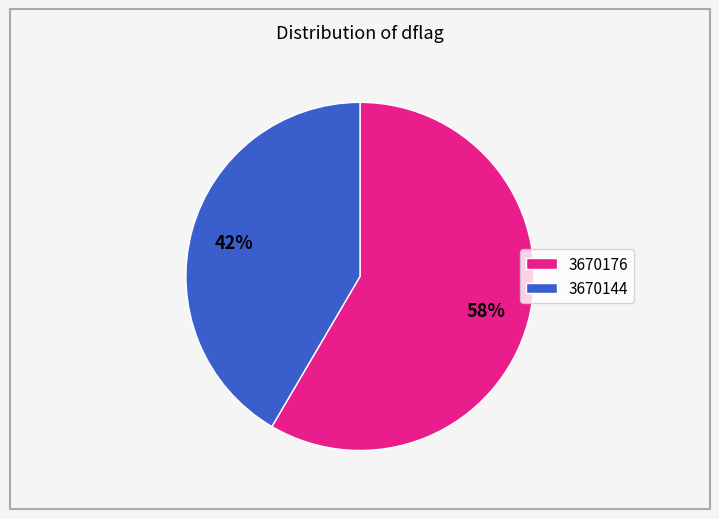

Which slice is the smallest?

3670144